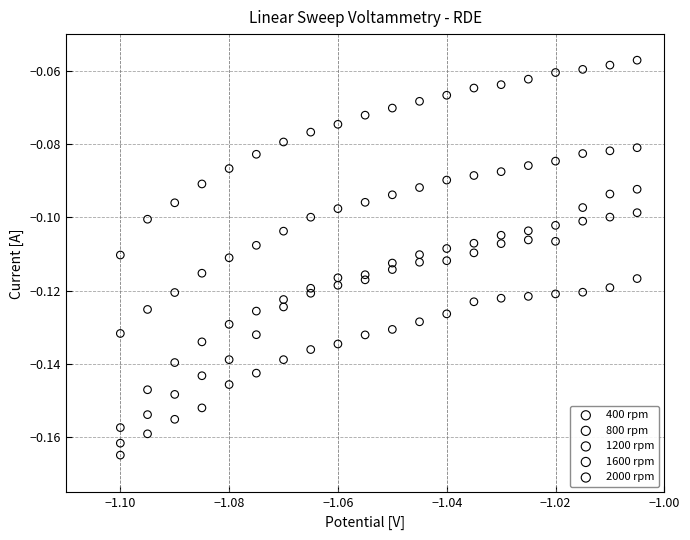

Which series reaches the maximum Y coordinate?

400 rpm